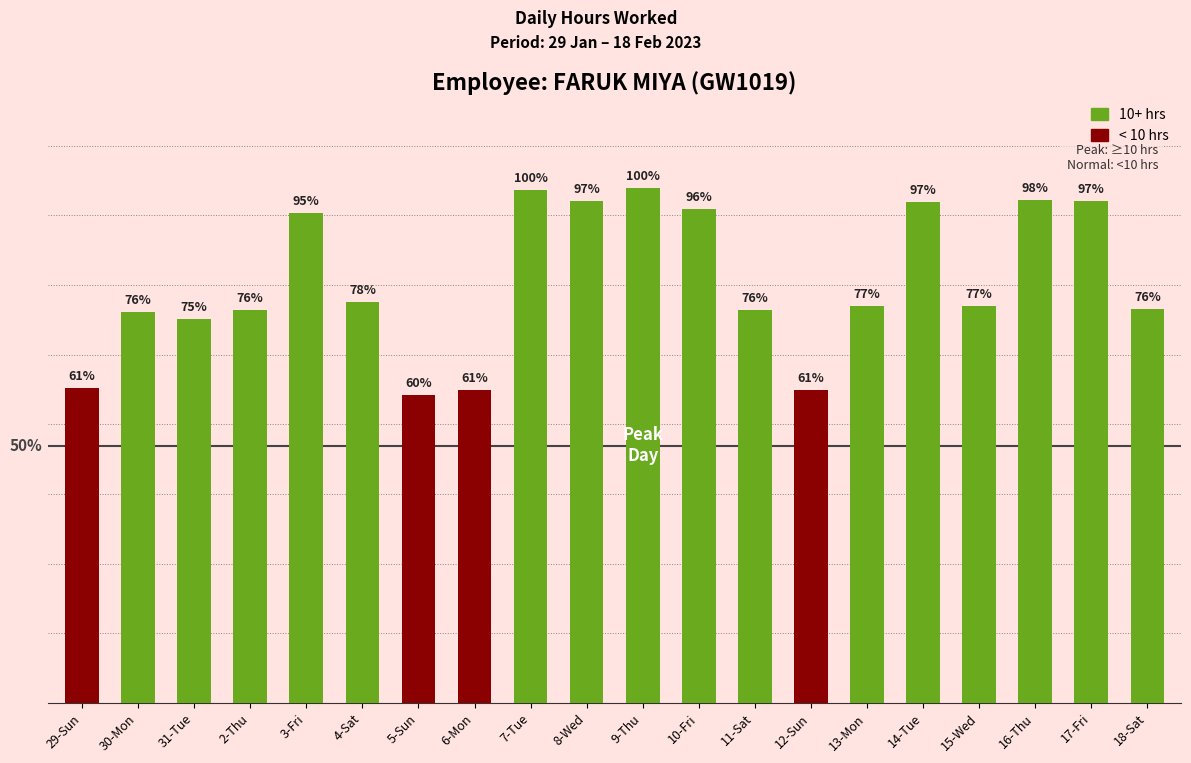

True or false: the data shows 20.9 at 14-Tue.

False